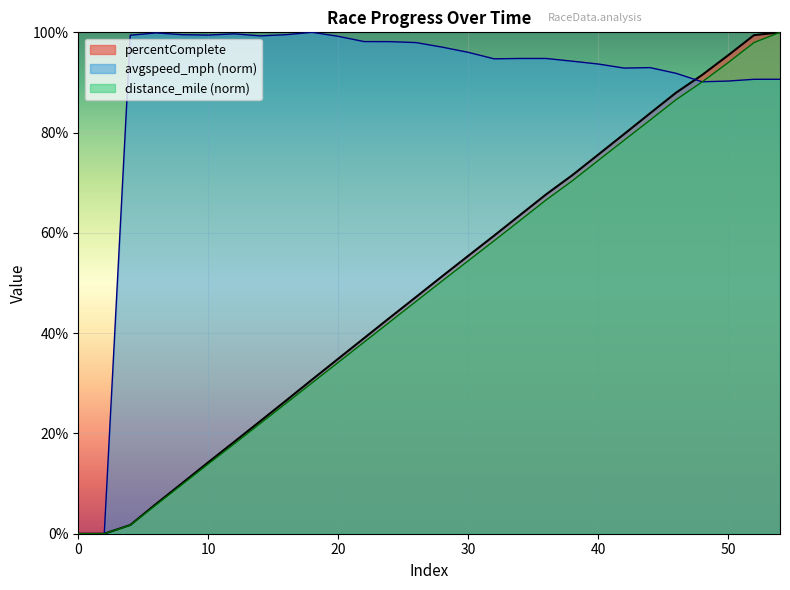

Which series changed the most between 18 and 20?

percentComplete